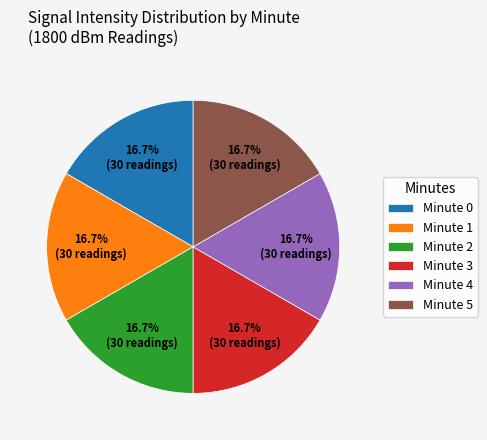

How many slices are in this pie chart?

6